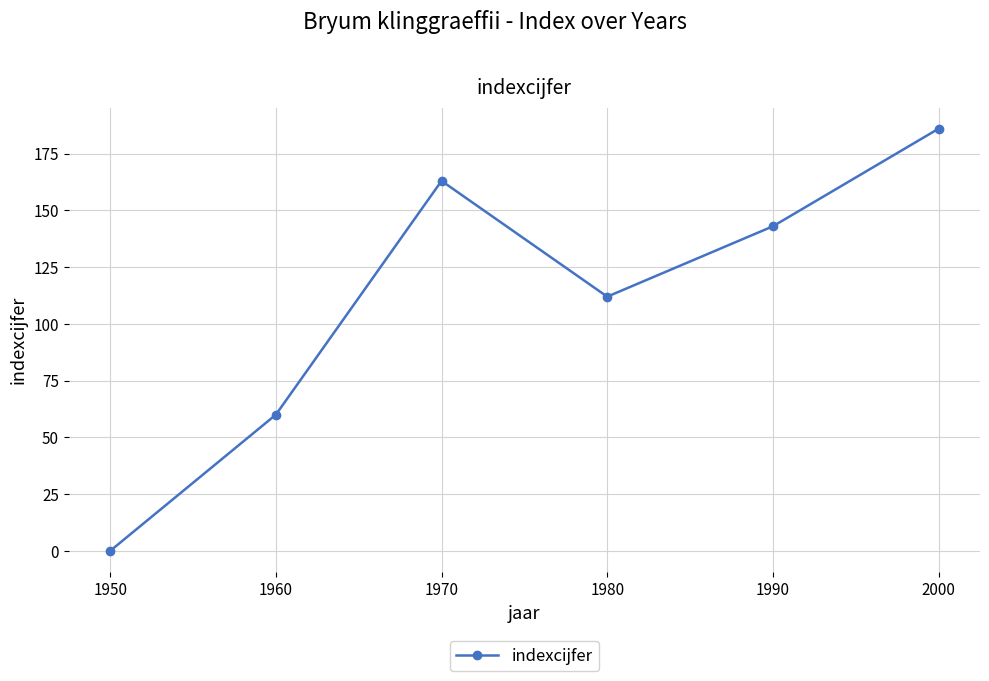

Does the chart have visible grid lines?

Yes